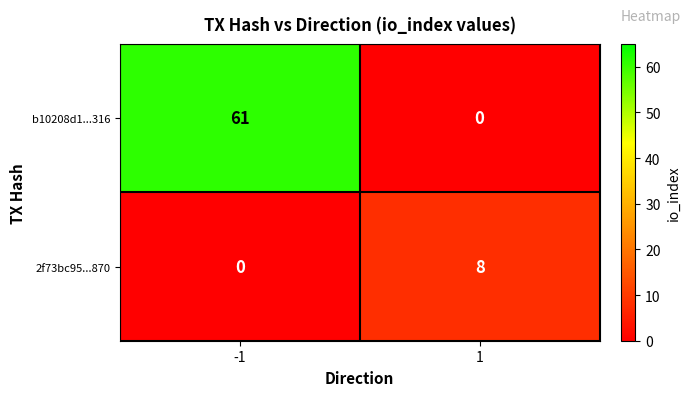

Is it true that b10208d1...316 equals 0 at 1?

True